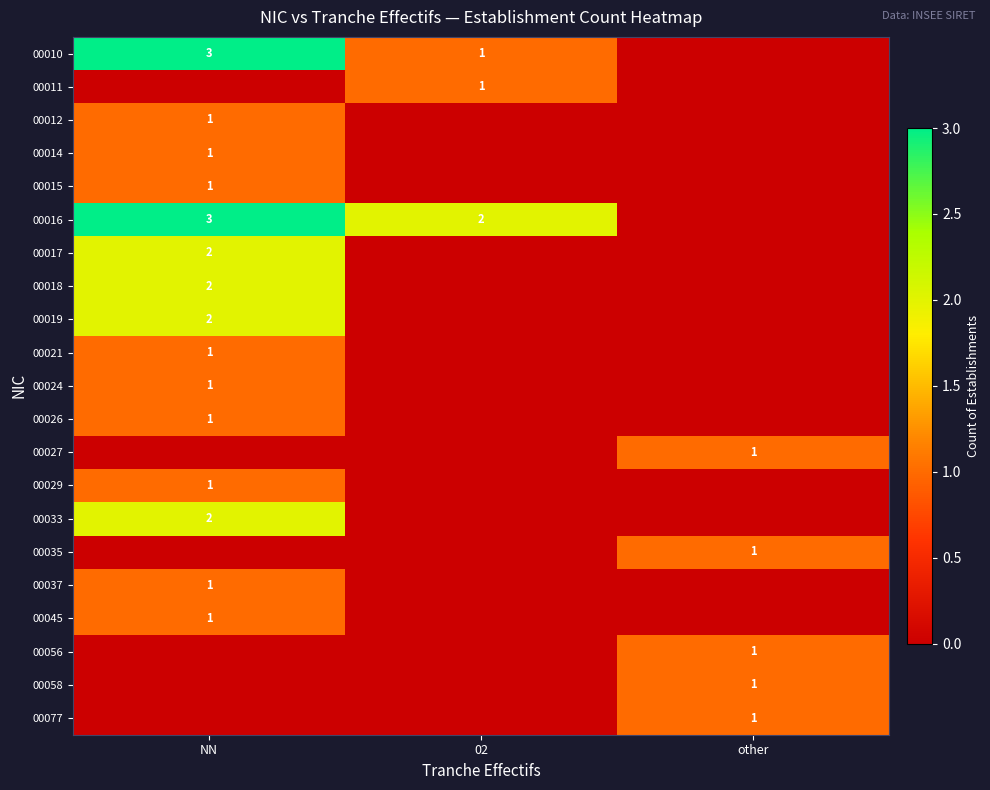

Is it true that 00014 equals 1 at NN?

True